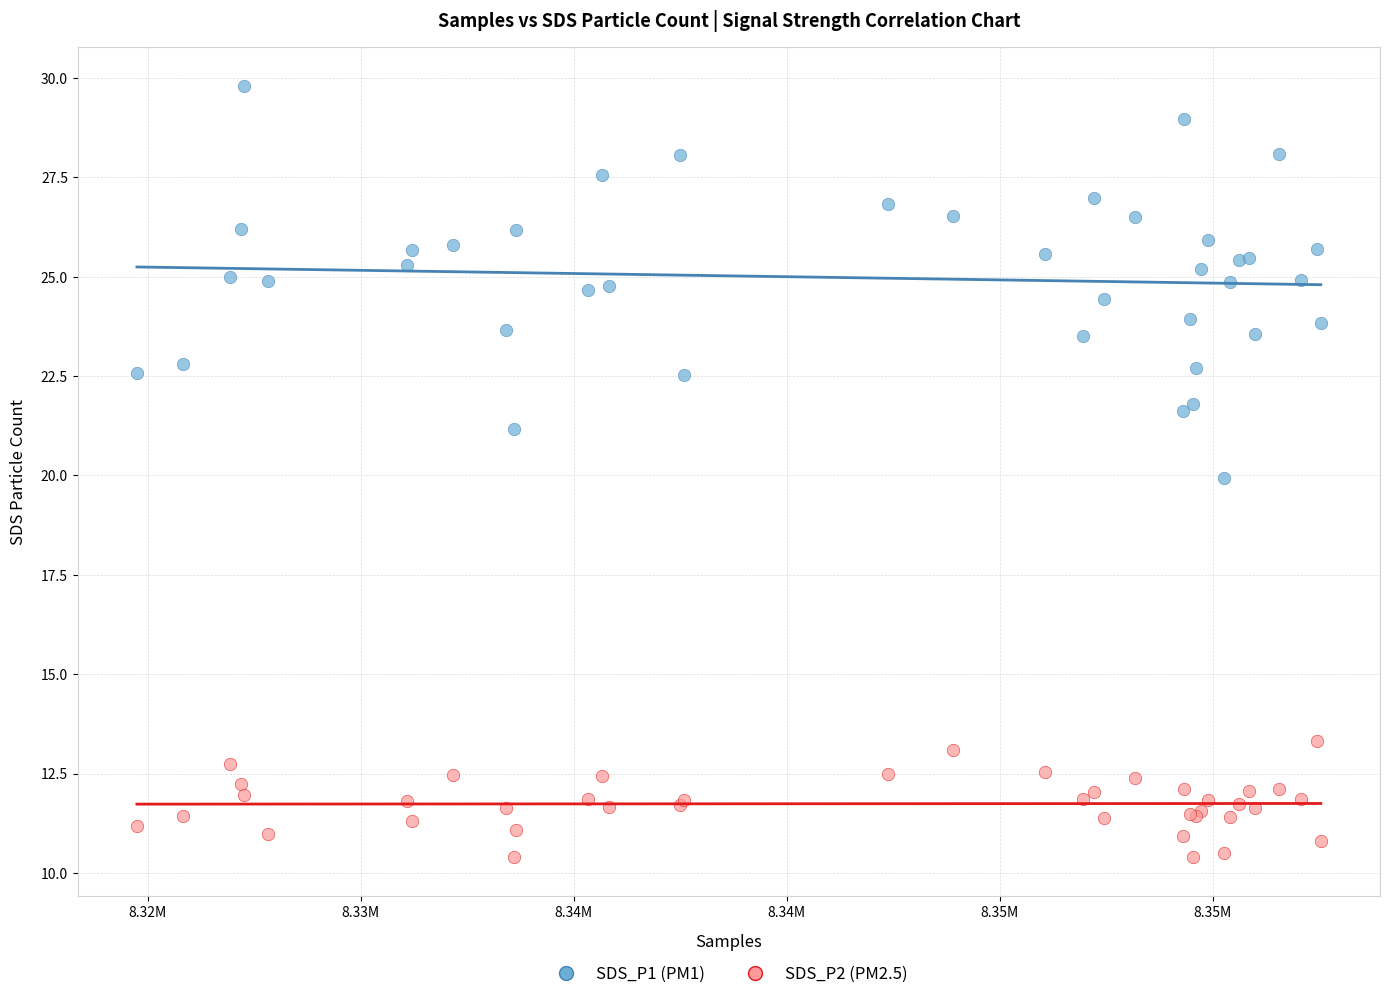

Which series contains the highest Y value?

SDS_P1 (PM1)